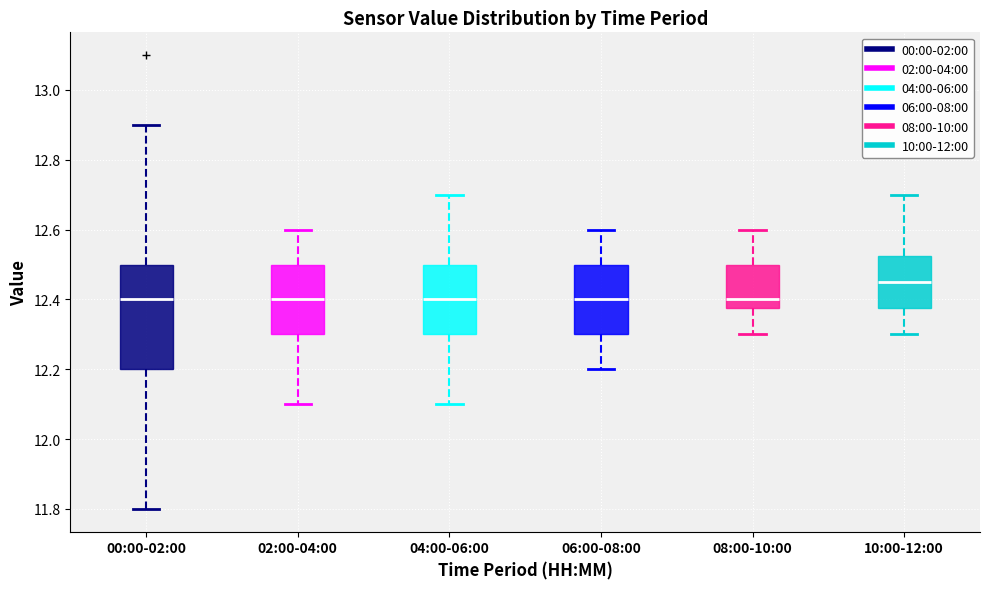

Comparing the boxes themselves (not the whiskers), which one is the tallest?

00:00-02:00